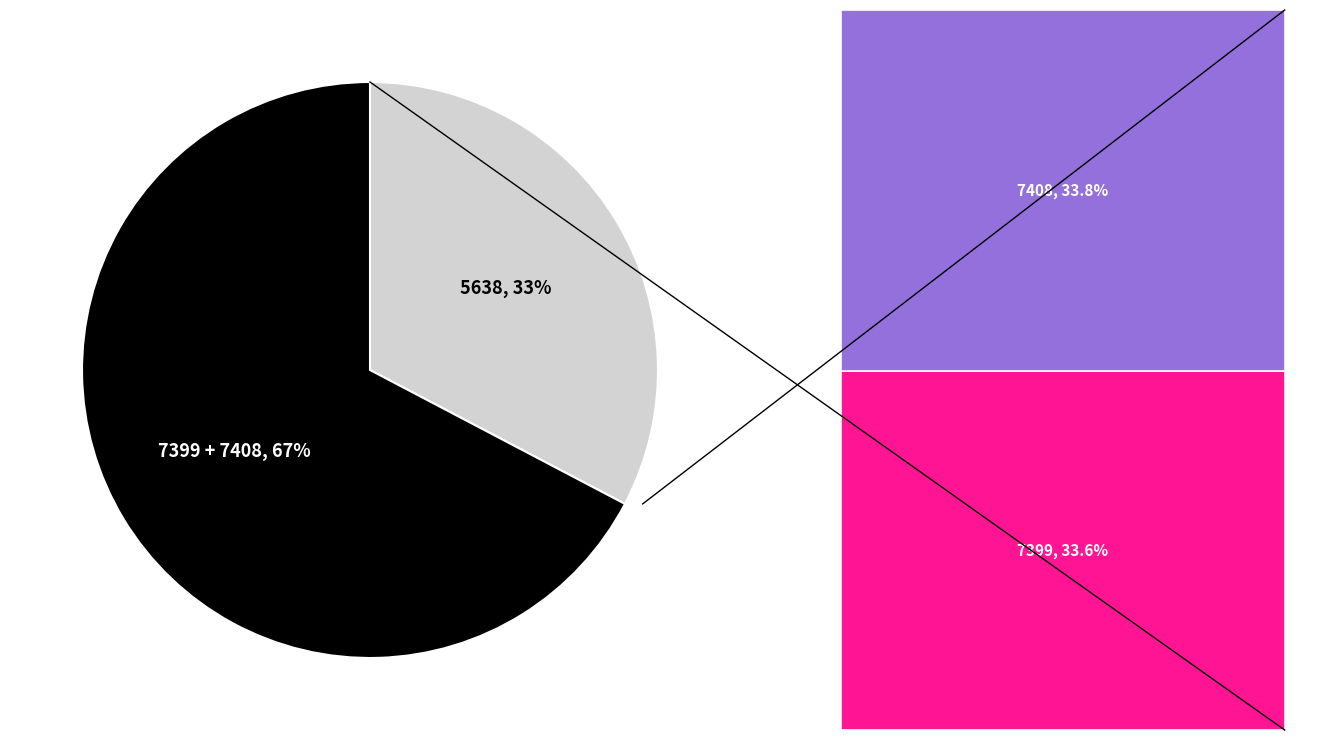

To the nearest percent, what is the combined percentage of 5638 and 7399?

66%